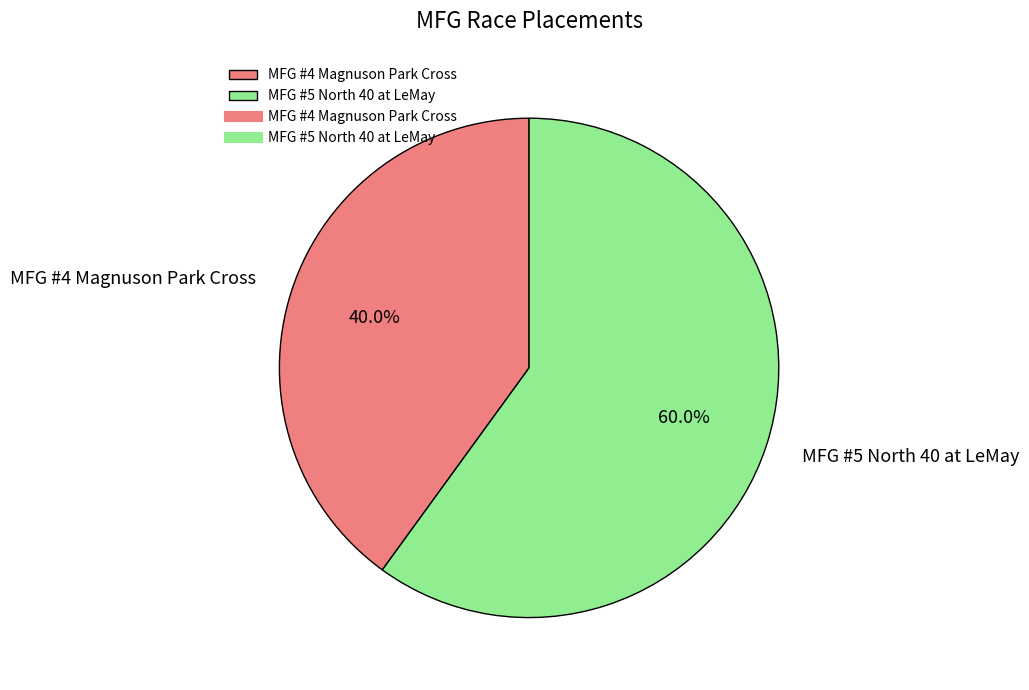

To the nearest percent, what is the average slice percentage?

50%